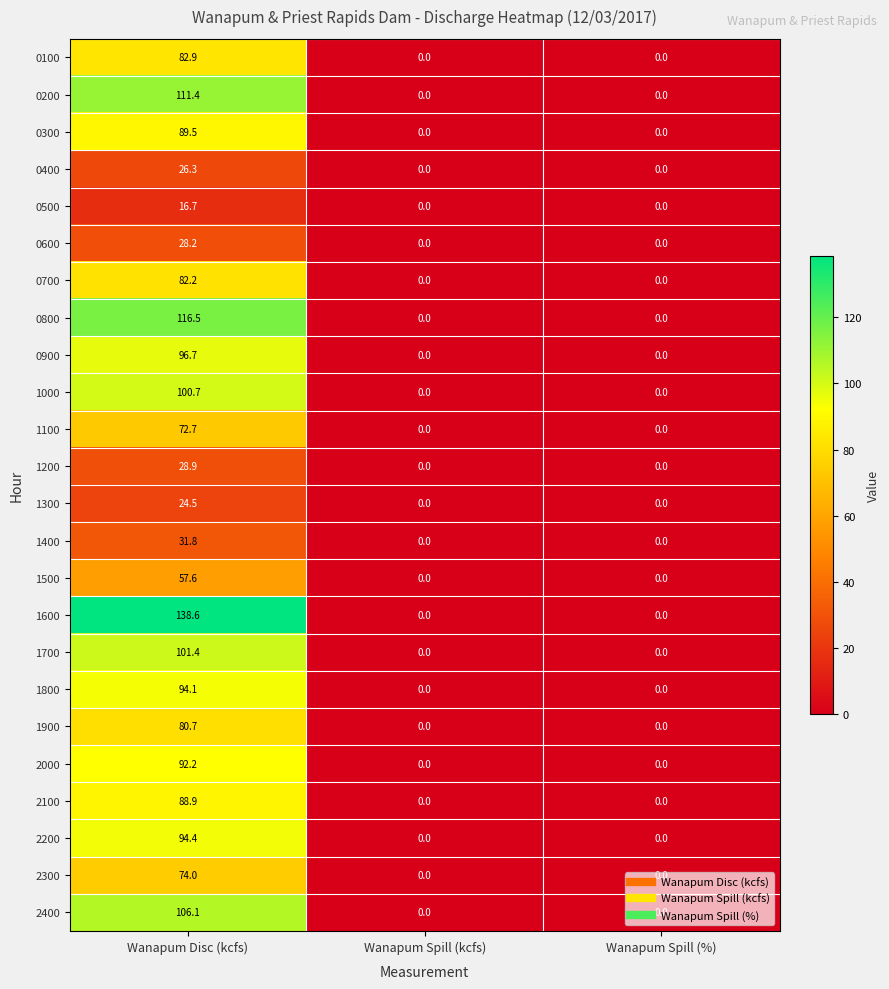

True or false: 0900 has a value of -53.4 at Wanapum Spill (kcfs).

False